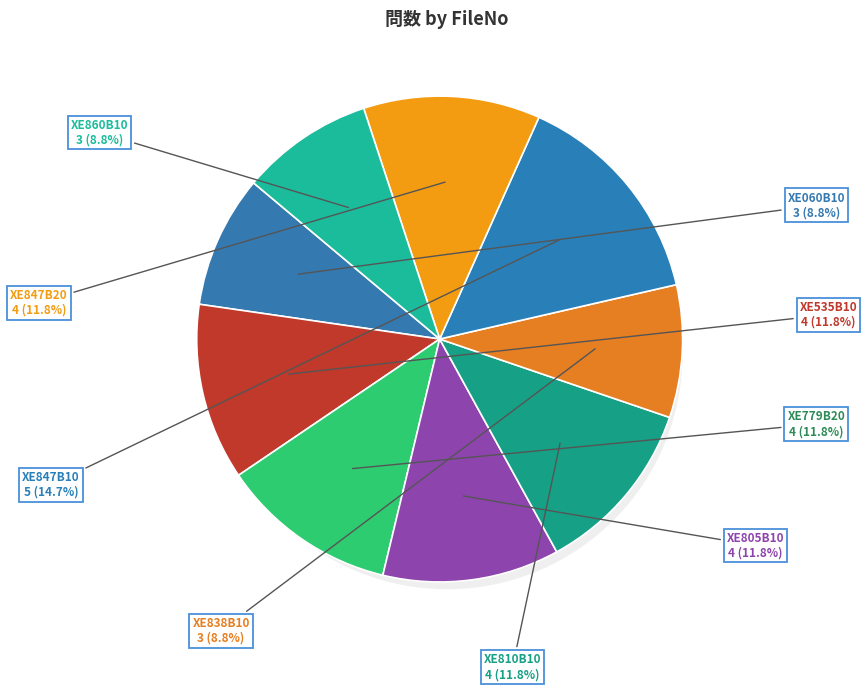

Does XE060B10 account for over 50% of the chart?

No